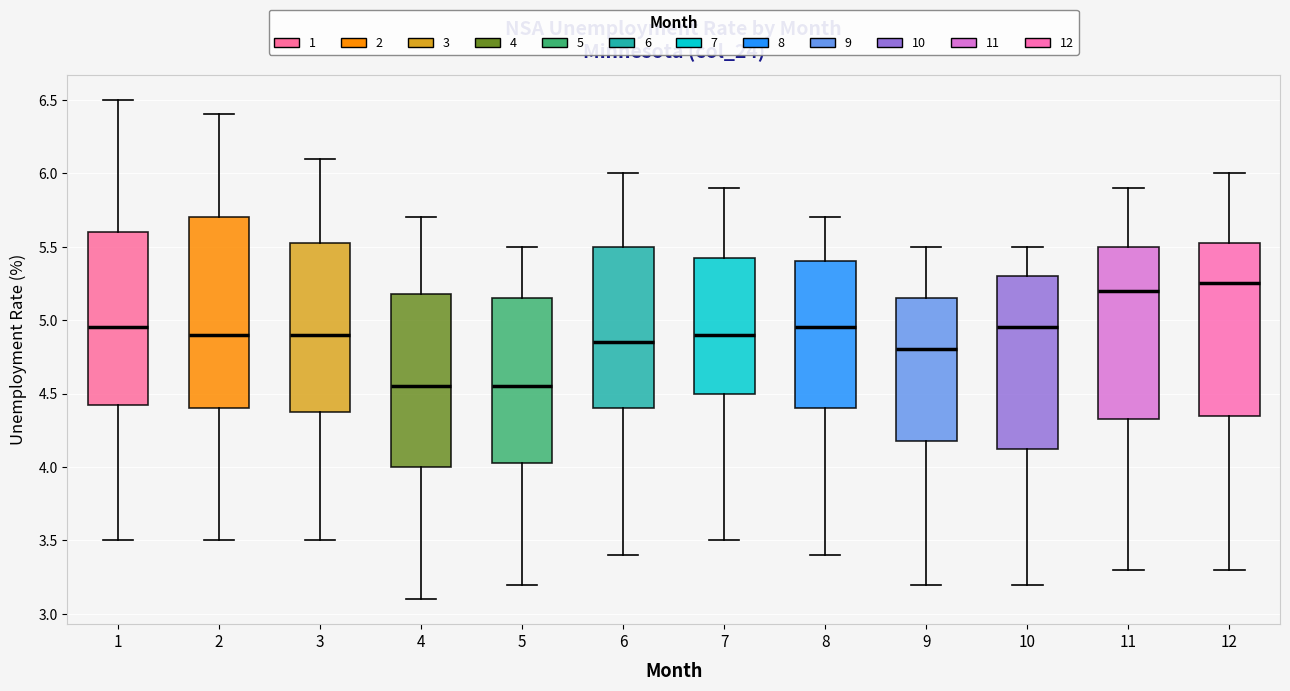

Reading left to right, transcribe this box plot: for each box, give where its median line is, the range the box spans, and where its two whiskers end, as read against the y-axis. The values are not printed on the chart, so give them approximately, as read against the axis.

1: median 4.95, box 4.45 to 5.60, whiskers 3.50 to 6.50
2: median 4.90, box 4.40 to 5.70, whiskers 3.50 to 6.40
3: median 4.90, box 4.40 to 5.55, whiskers 3.50 to 6.10
4: median 4.55, box 4.00 to 5.20, whiskers 3.10 to 5.70
5: median 4.55, box 4.05 to 5.15, whiskers 3.20 to 5.50
6: median 4.85, box 4.40 to 5.50, whiskers 3.40 to 6.00
7: median 4.90, box 4.50 to 5.45, whiskers 3.50 to 5.90
8: median 4.95, box 4.40 to 5.40, whiskers 3.40 to 5.70
9: median 4.80, box 4.20 to 5.15, whiskers 3.20 to 5.50
10: median 4.95, box 4.15 to 5.30, whiskers 3.20 to 5.50
11: median 5.20, box 4.35 to 5.50, whiskers 3.30 to 5.90
12: median 5.25, box 4.35 to 5.55, whiskers 3.30 to 6.00